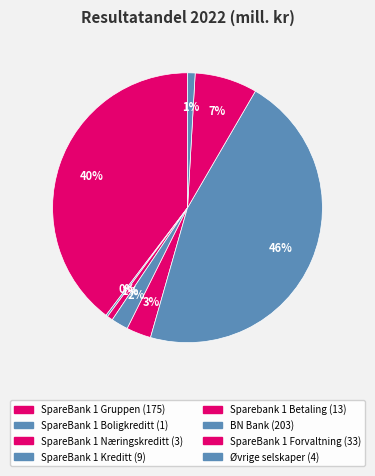

To the nearest percent, what is the combined percentage of SpareBank 1 Gruppen and Sparebank 1 Betaling?

43%